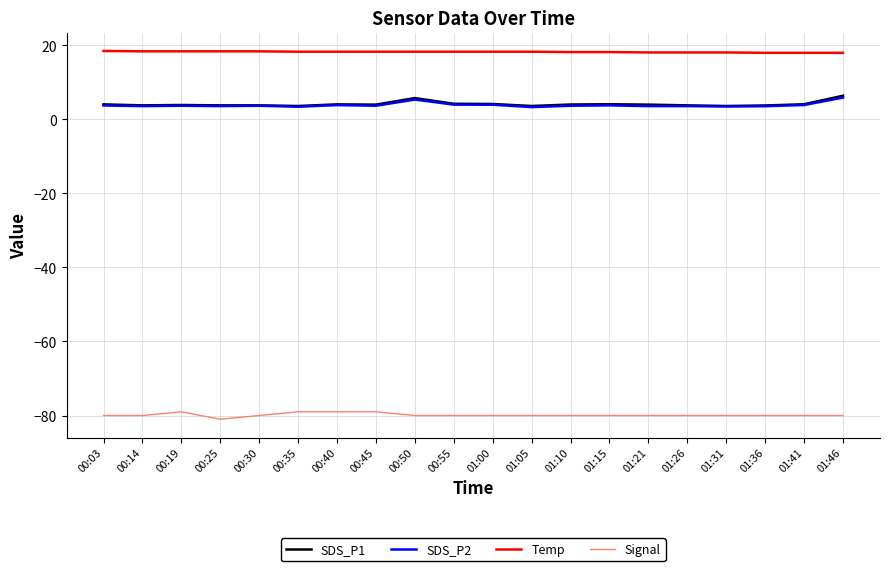

What is the spread (max minus min) of values at 00:25?

99.4